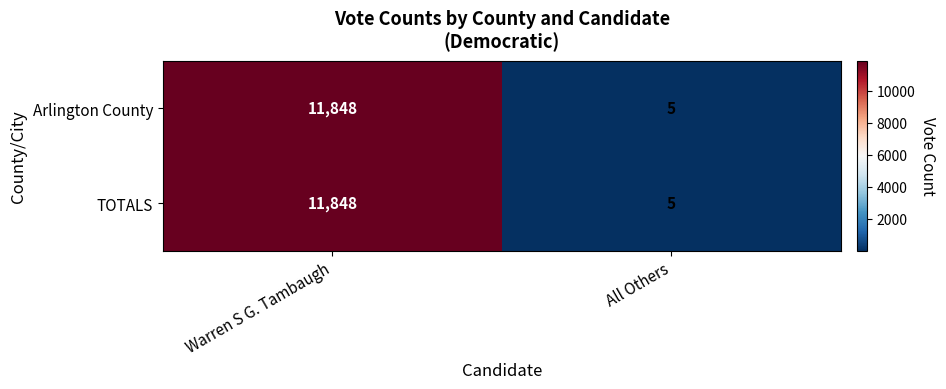

Reading left to right, list all the values displayed in this chart.

Arlington County: Warren S G. Tambaugh=11848	All Others=5
TOTALS: Warren S G. Tambaugh=11848	All Others=5